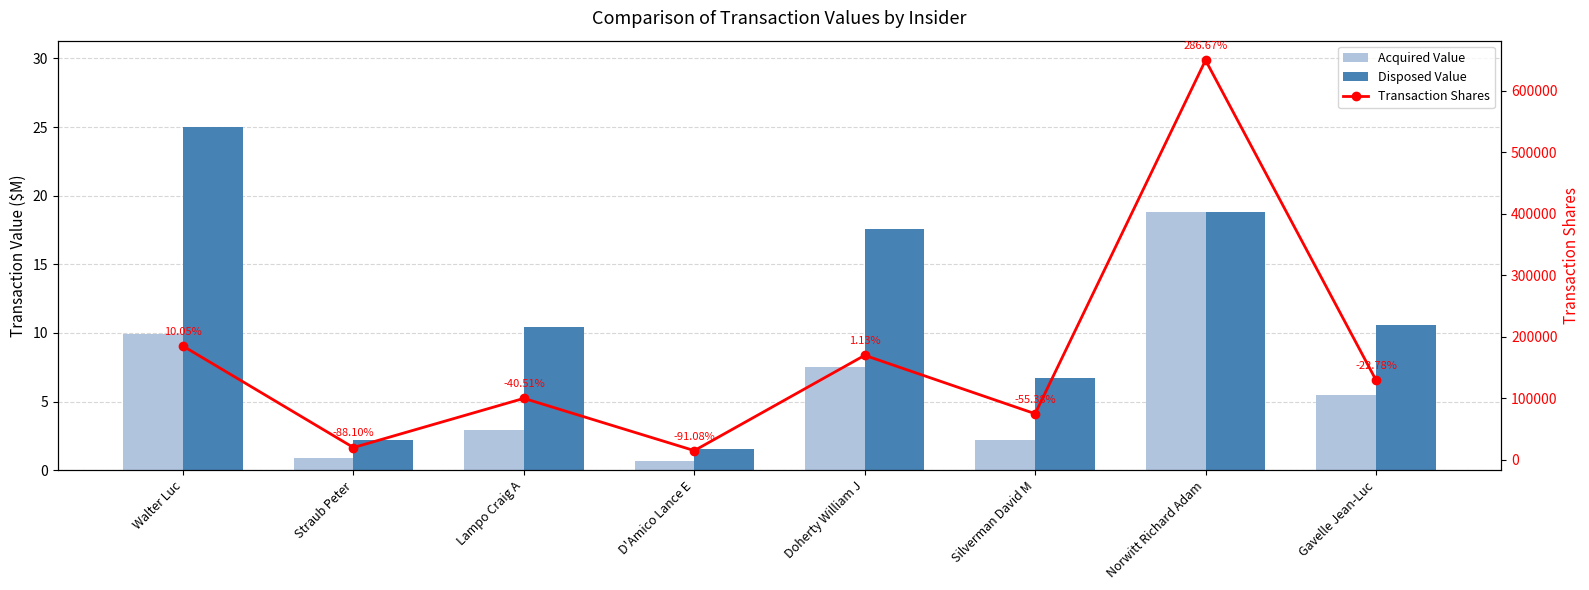

Which series has the largest total across all categories?

Transaction Shares